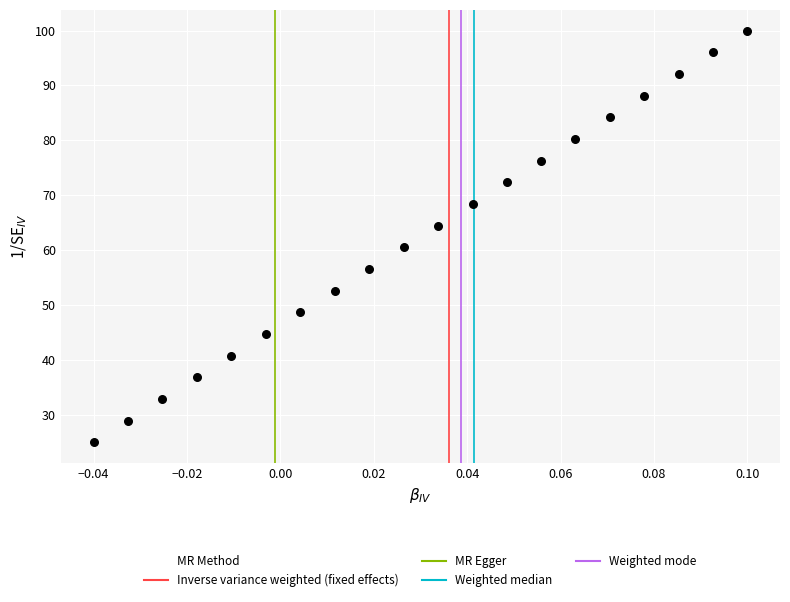

What is the range of Y values (max minus min)?

75.0